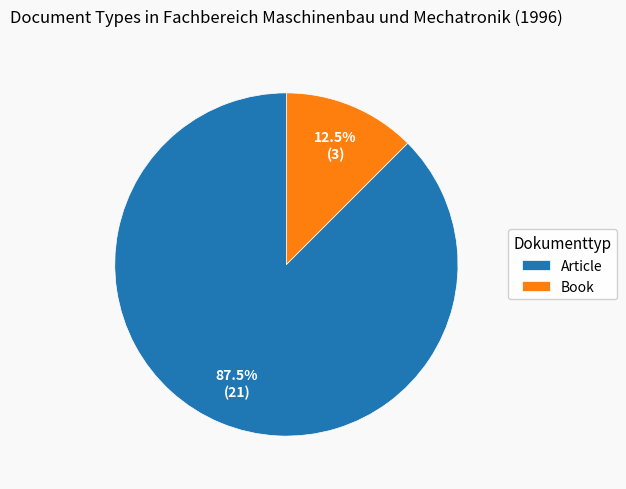

To the nearest percent, what is the difference between the largest and smallest slice percentages?

75%